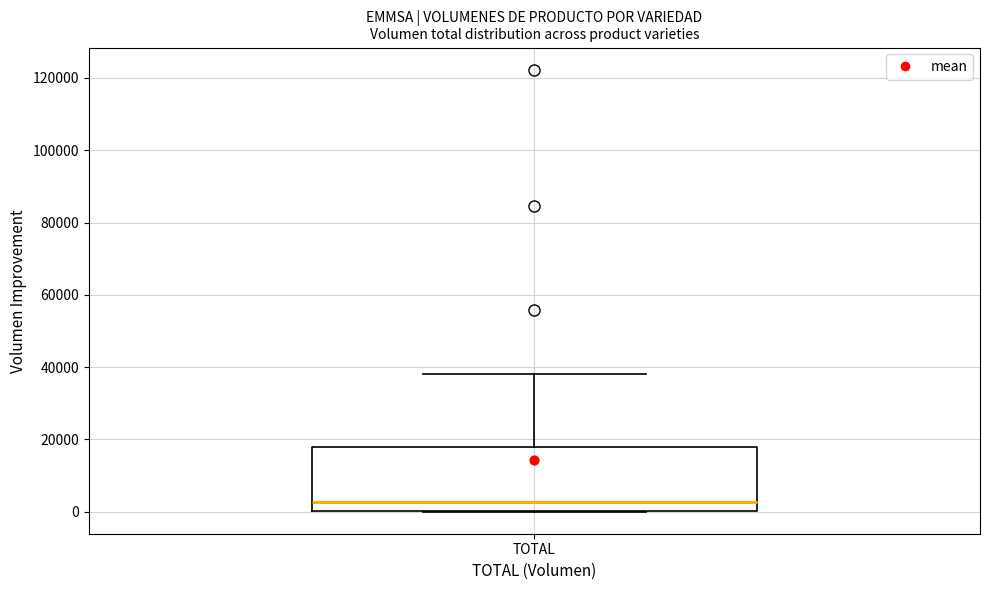

Read this box plot against the y-axis: the position of the median line, the range covered by the box, and the ends of both whiskers. The values are not printed on the chart, so give them approximately, as read against the axis.

median 2000, box 0 to 18000, whiskers 0 to 38000